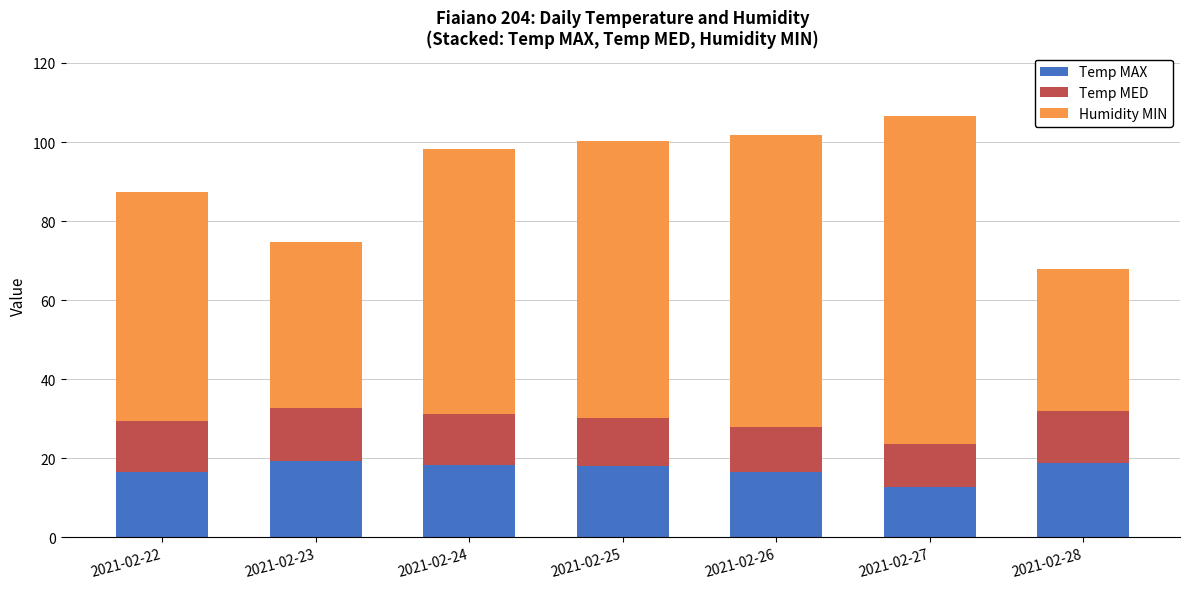

What is the total value across all series at 2021-02-26?

101.9